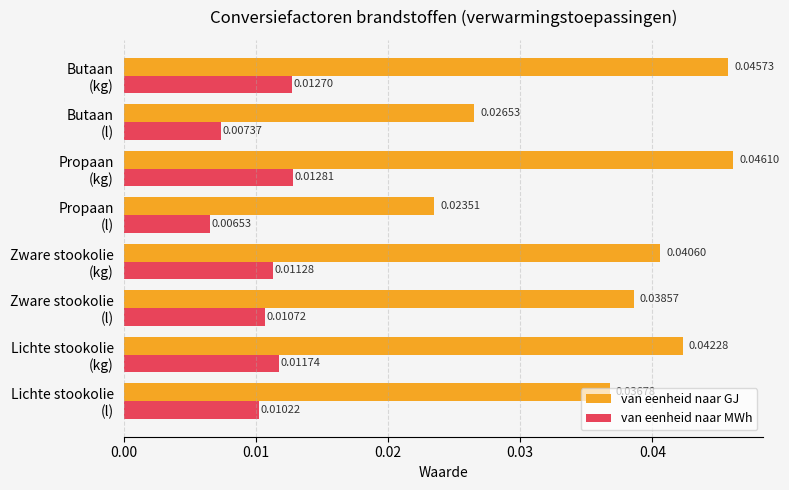

Which series has the widest spread of values?

van eenheid naar GJ